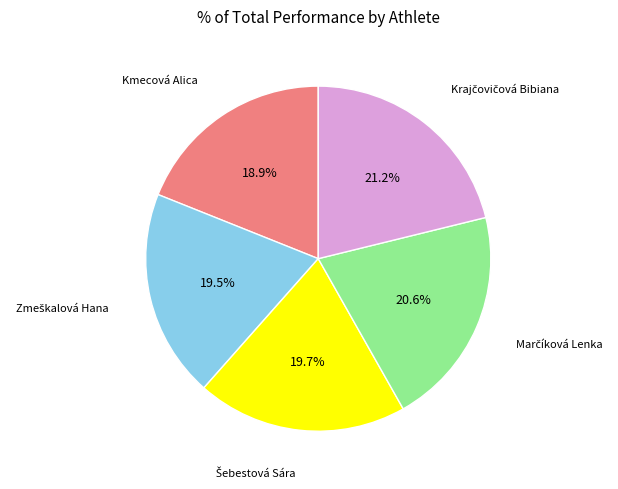

Which slice is the smallest?

Kmecová Alica